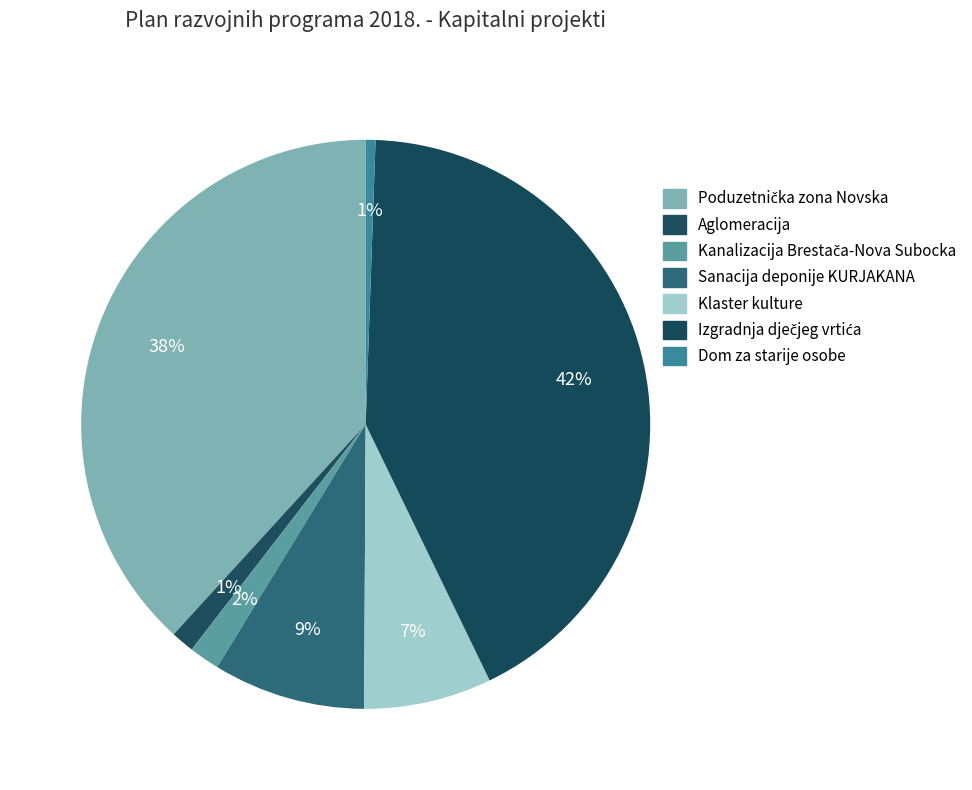

To the nearest percent, what is the average slice percentage?

14%